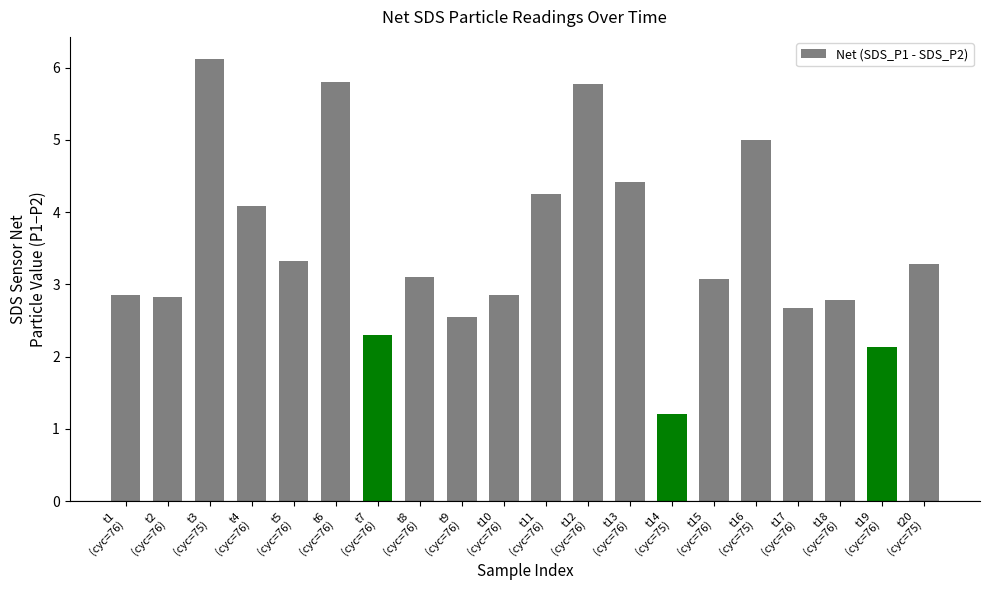

What is the smallest value displayed?

1.2